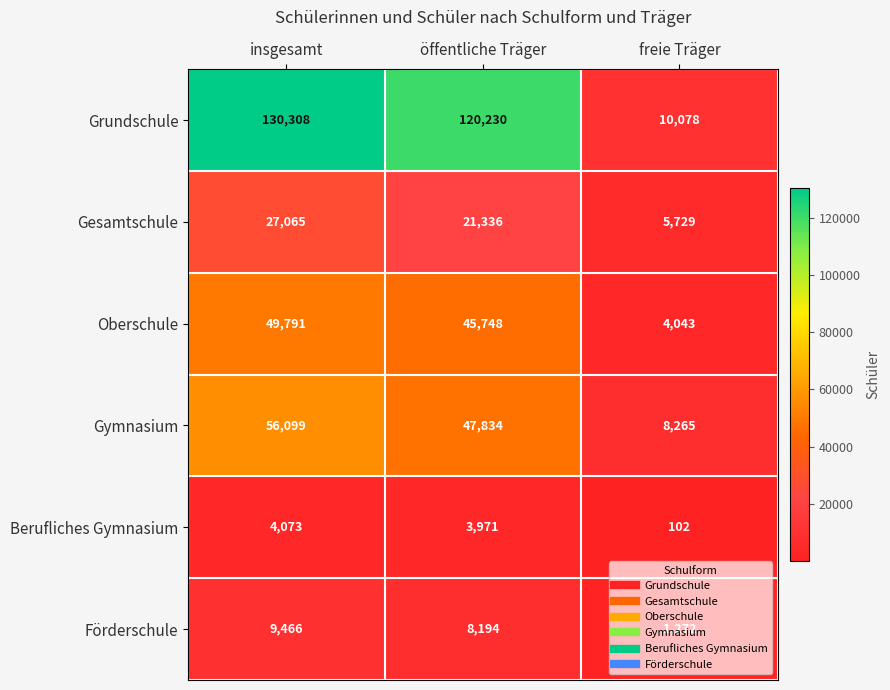

What is the sum of all Gymnasium values?

112198